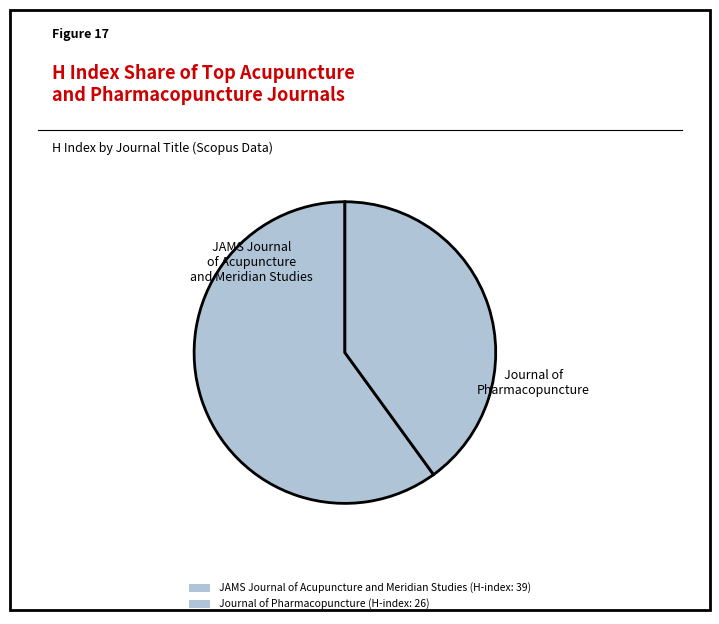

Which slice is the smallest?

Journal of Pharmacopuncture